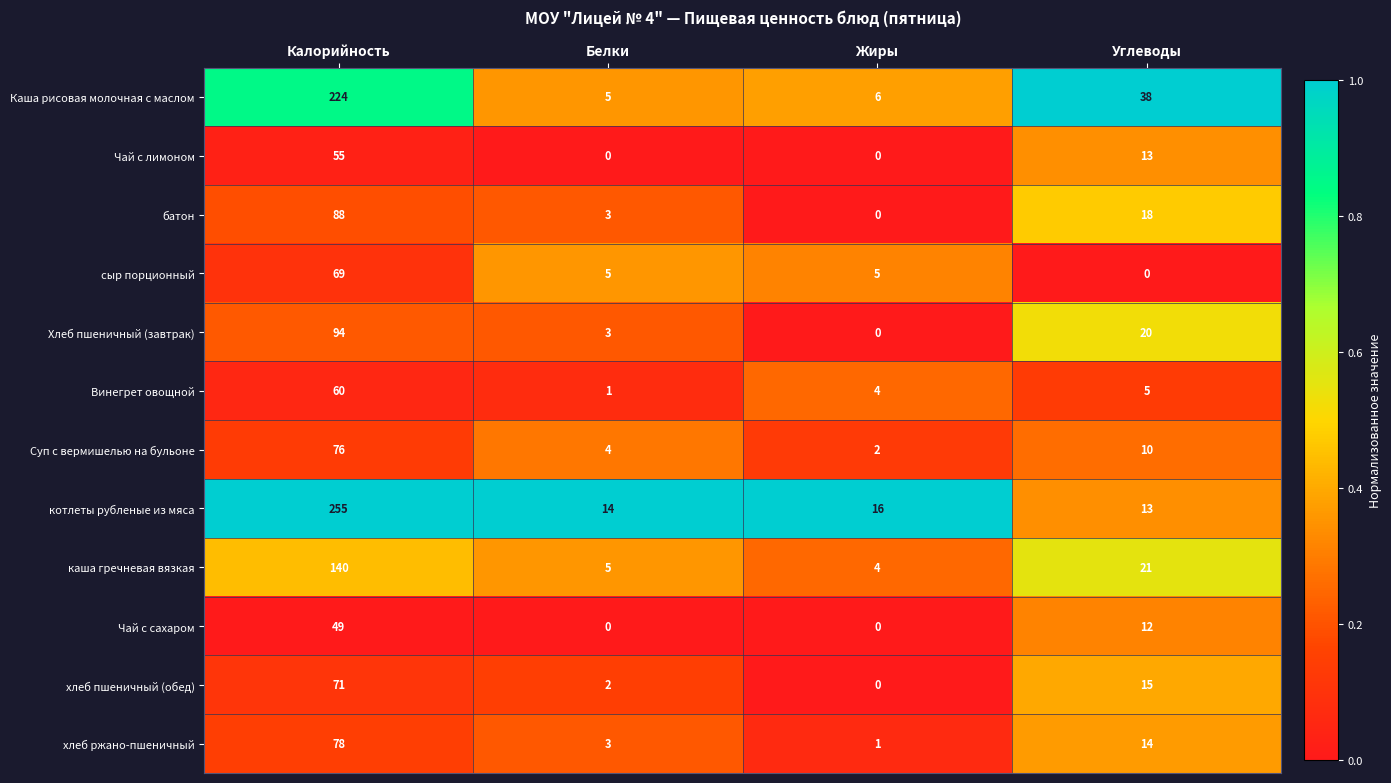

Where is Винегрет овощной nearest to the value 30?

Углеводы